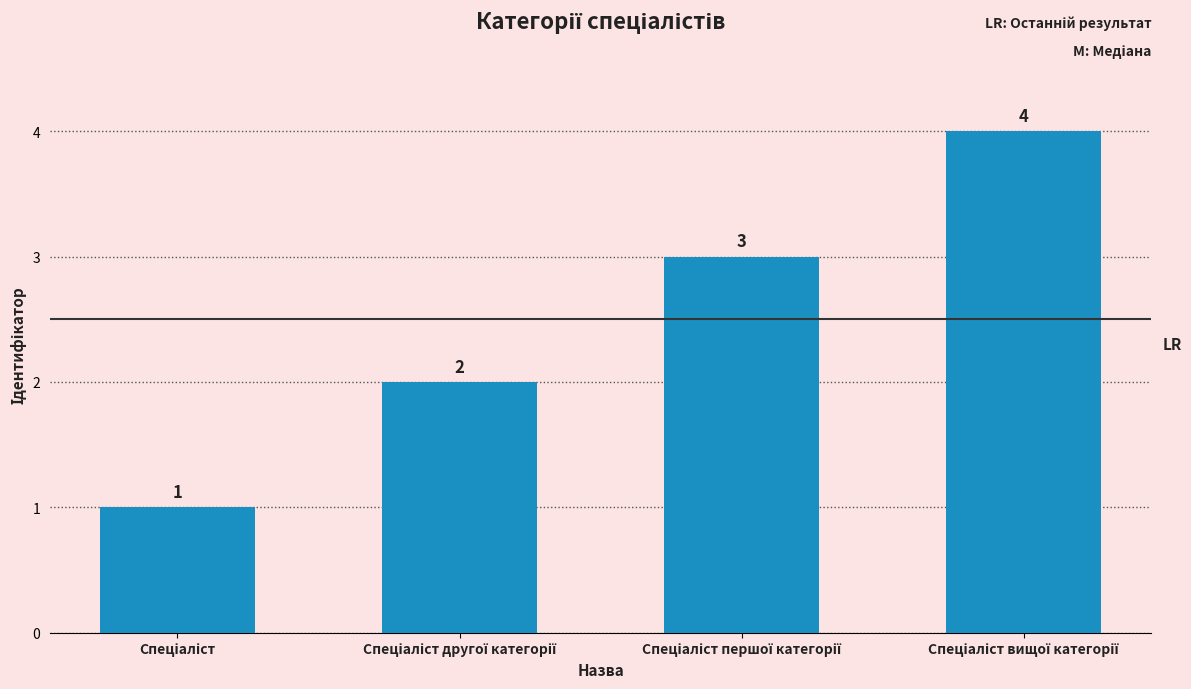

Reading left to right, what are all the values shown in this chart?

1	2	3	4